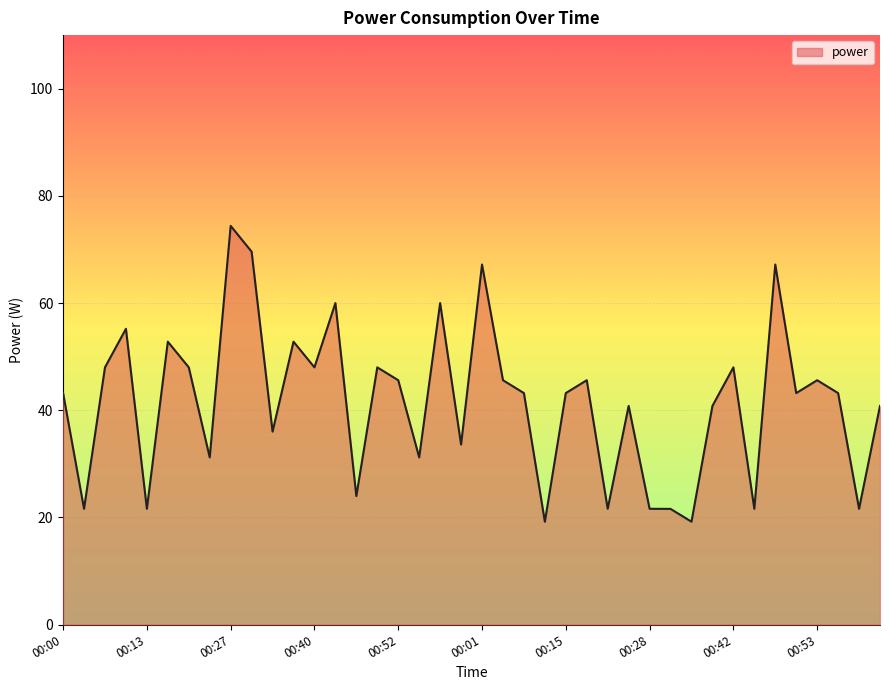

What is the minimum value shown in the chart?

19.2